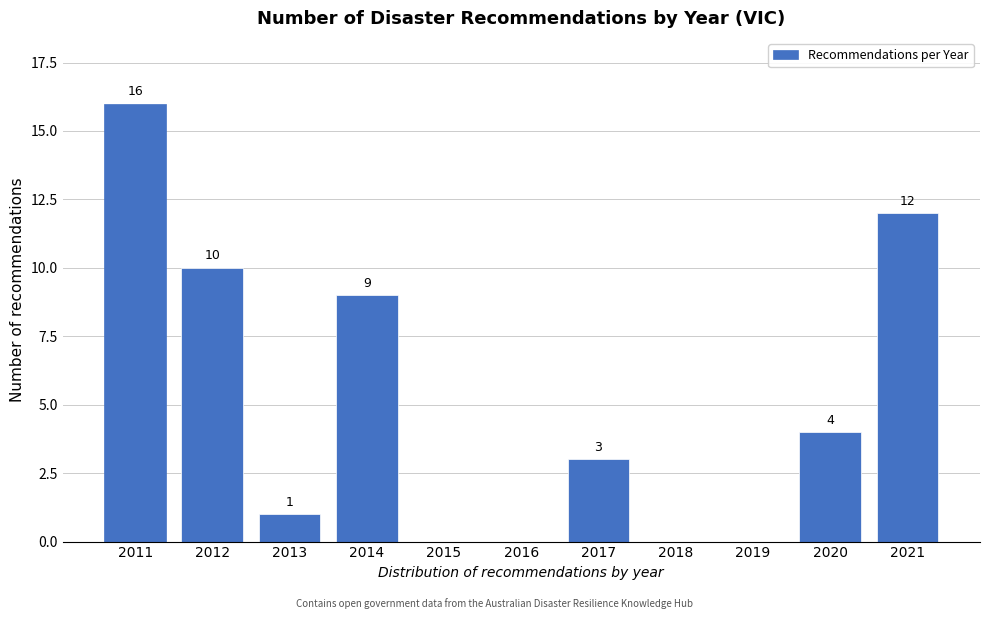

Reading right to left, list all the values displayed in this chart.

2021=12	2020=4	2019=0	2018=0	2017=3	2016=0	2015=0	2014=9	2013=1	2012=10	2011=16